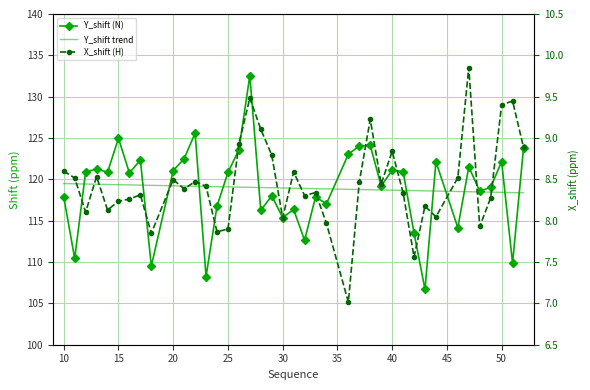

List the series in order of their peak value, lowest first.

X_shift (H), Y_shift trend, Y_shift (N)